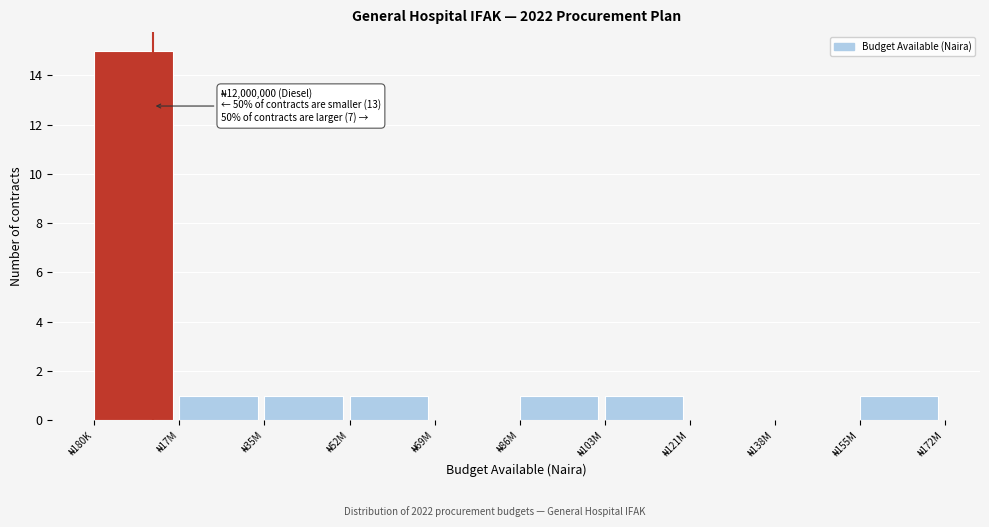

What is the greatest value displayed?

15